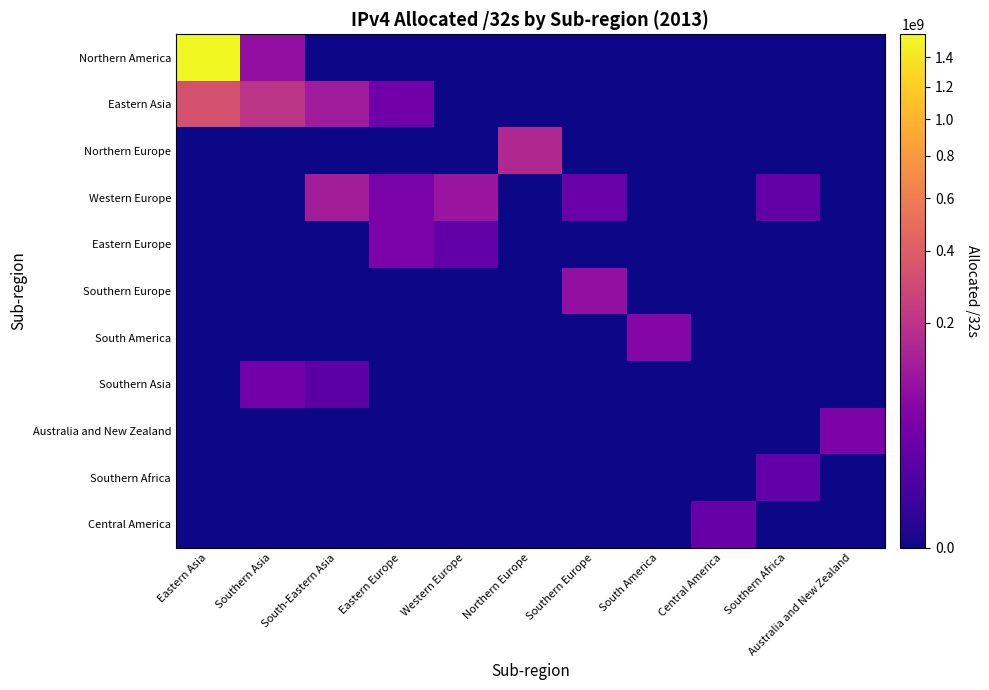

Between Northern Europe and Eastern Asia, which is larger?

Eastern Asia